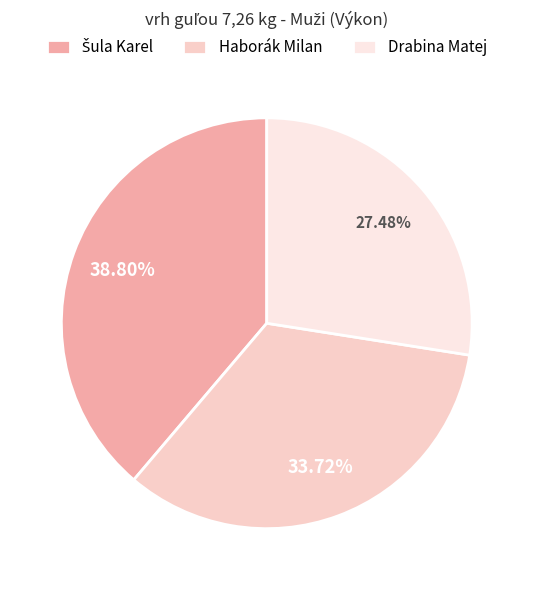

What is the change in value from Šula Karel to Drabina Matej?

-5.2